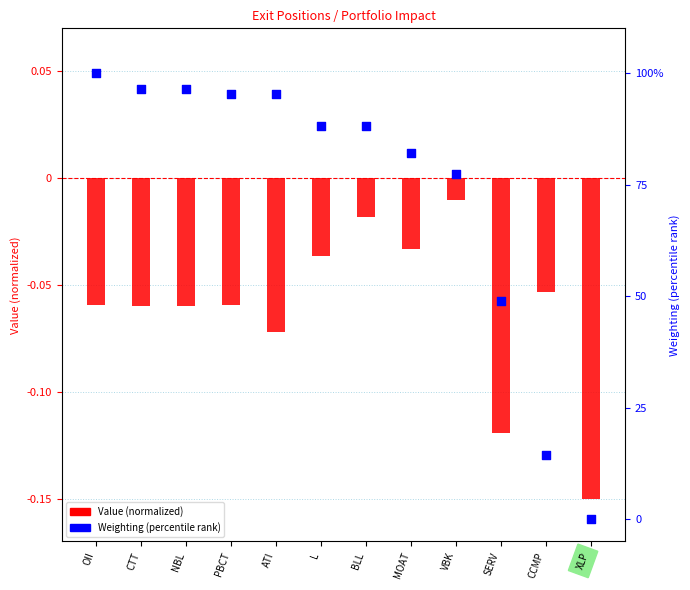

At which category is the sum across all series the highest?

OII